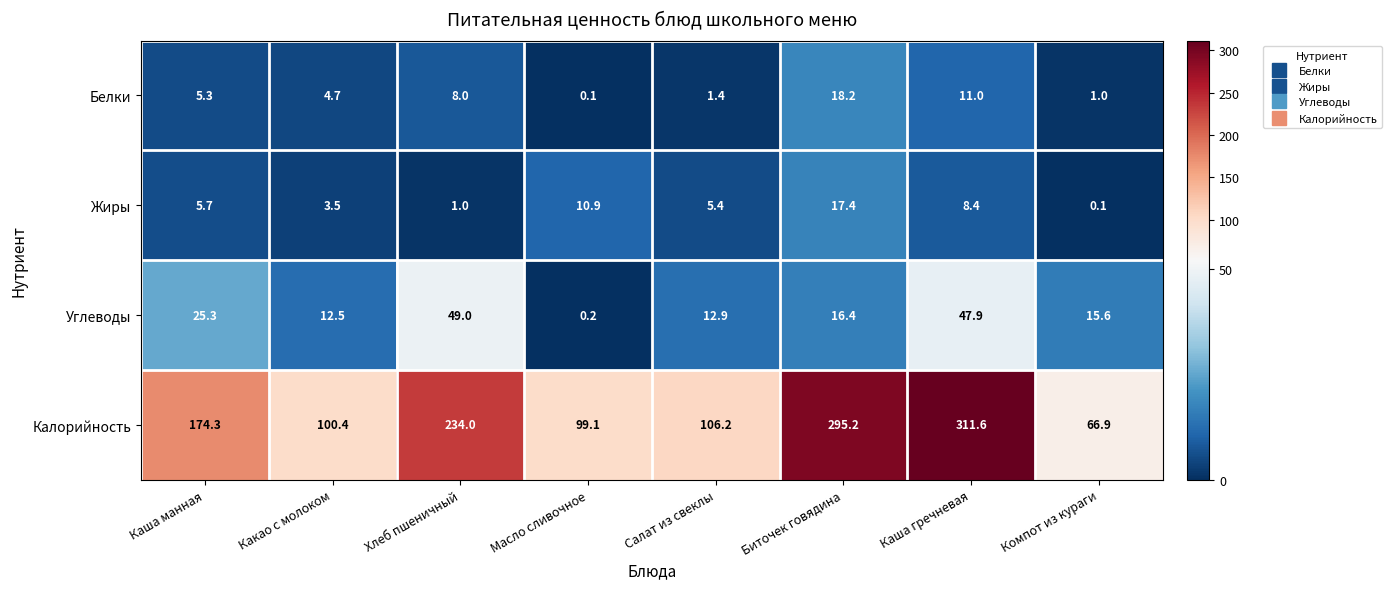

What is the sum of the Жиры values at Компот из кураги and Салат из свеклы?

5.5